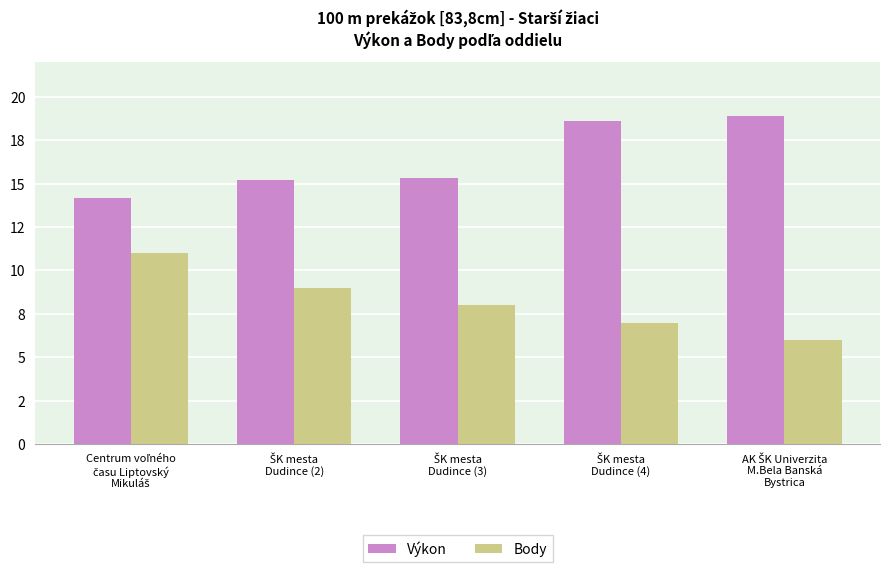

What is the lowest value of the Body series?

6.0